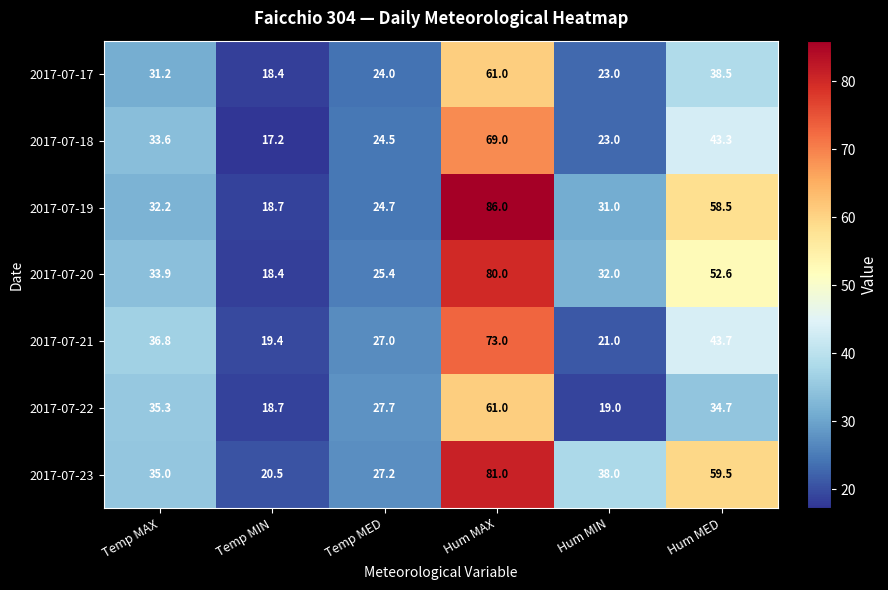

What is the difference between the maximum and minimum values in the 2017-07-21 series?

53.6